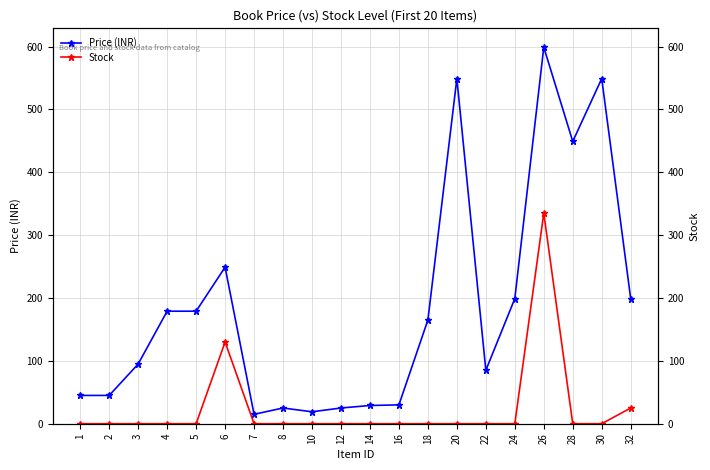

What is the sum of all Price (INR) values?

3729